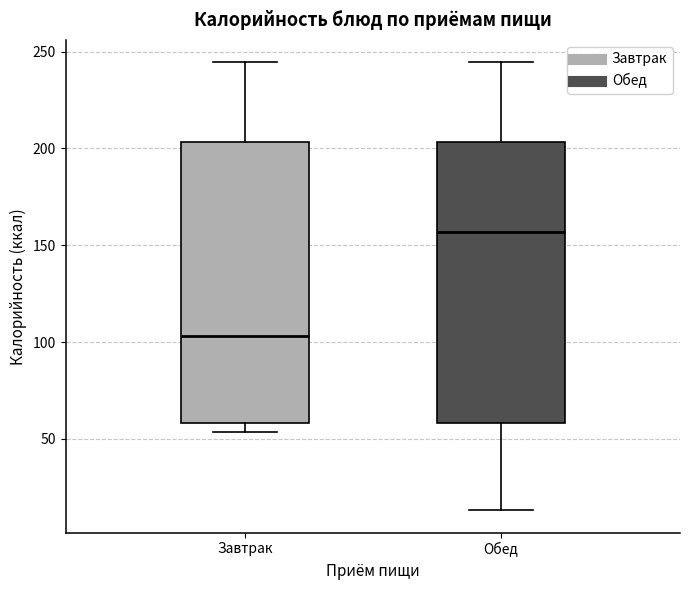

Where does the upper whisker of the box for Завтрак end on the y-axis? The values are not printed on the chart, so give them approximately, as read against the axis.

245